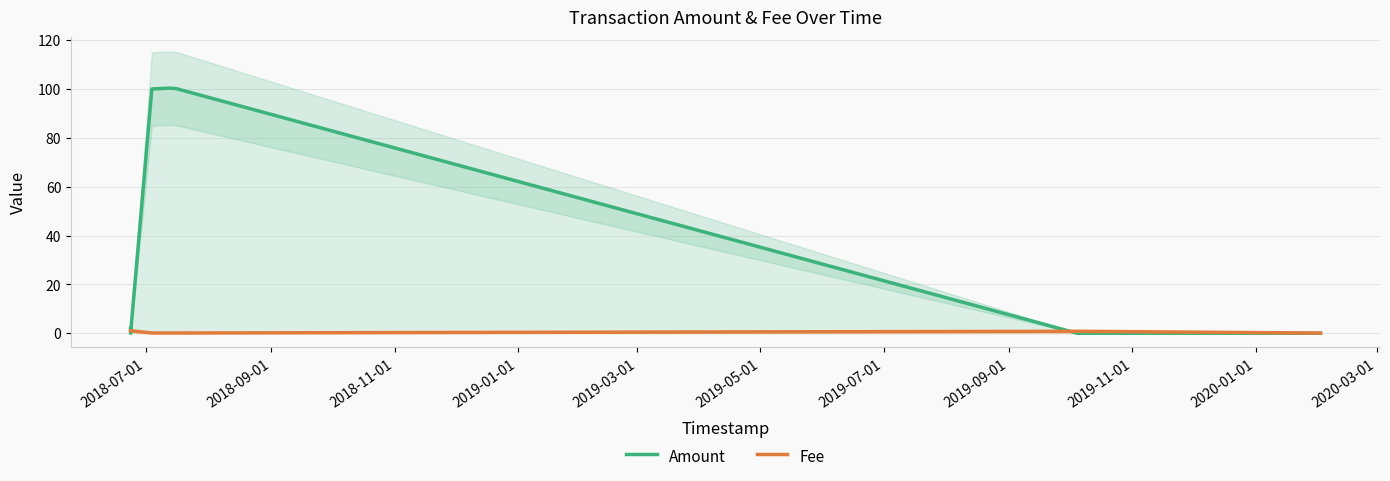

What is the average value of the Fee series?

0.5